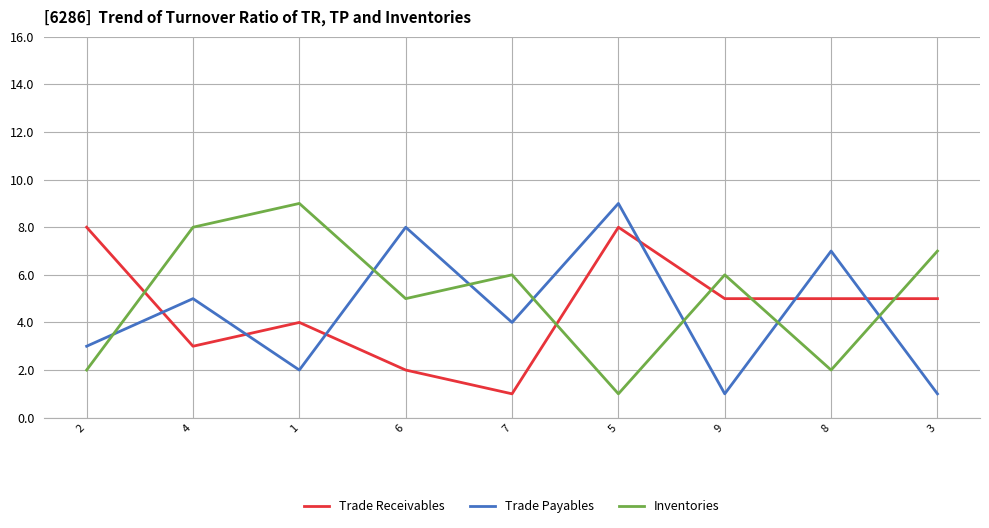

Is the value of Trade Receivables at 9 greater than the value of Trade Payables at 9?

Yes